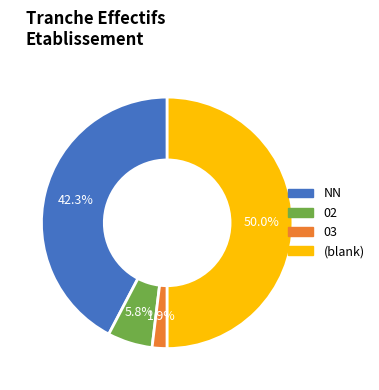

What percentage do 03 and NN together represent?

44.2%